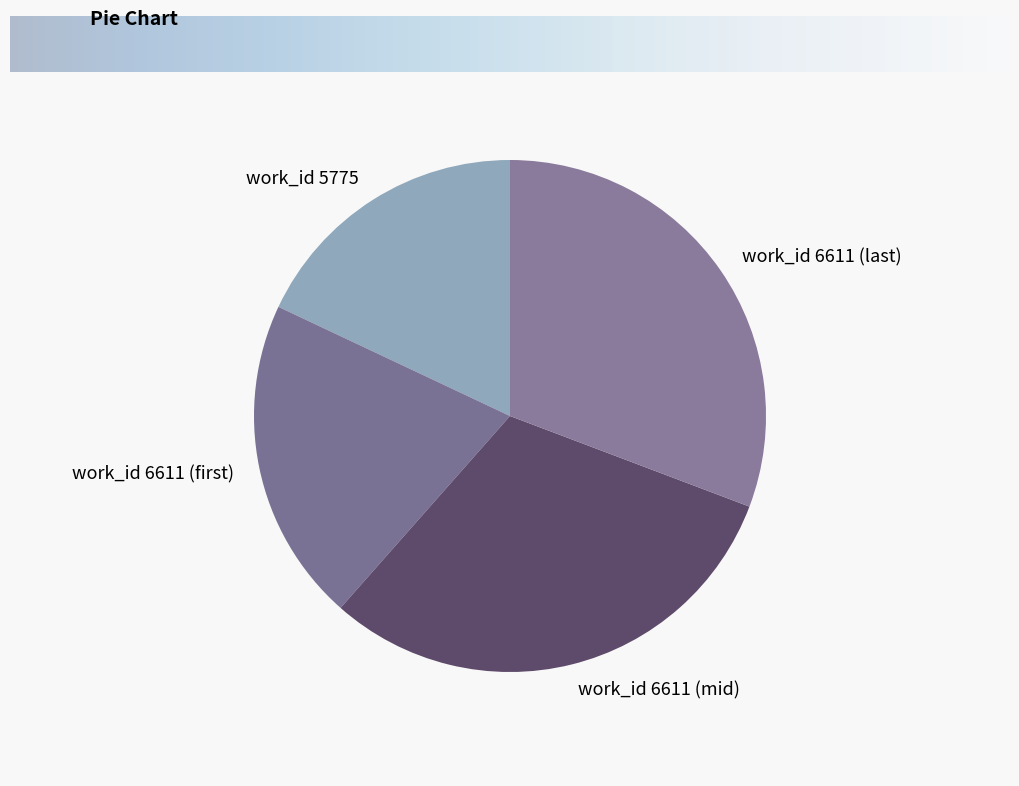

Between work_id 5775 and work_id 6611 (mid), which is larger?

work_id 6611 (mid)